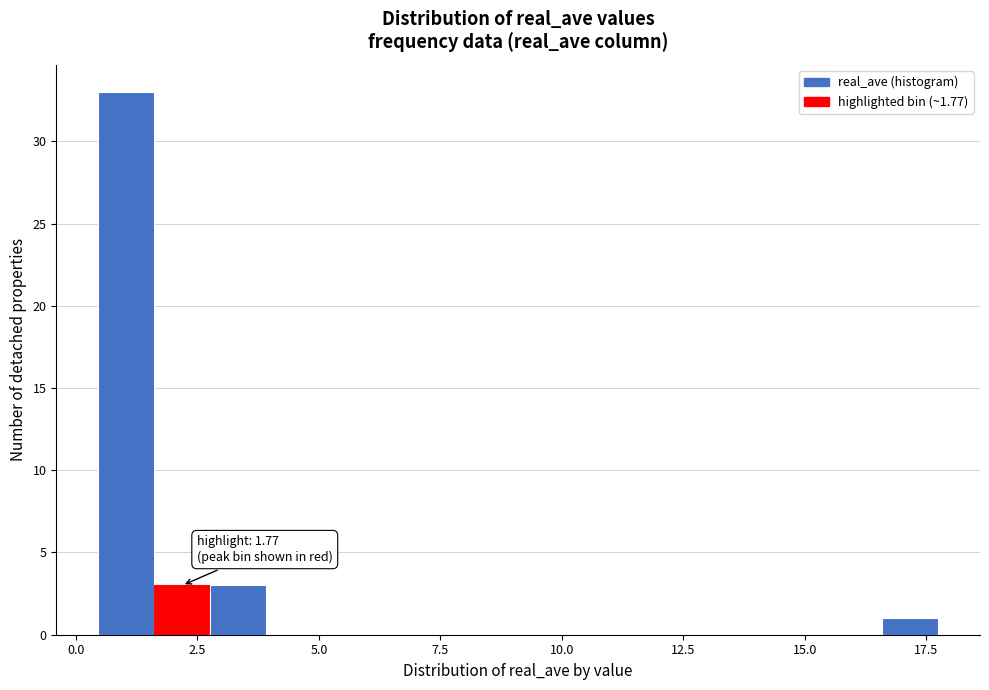

Around what value on the x-axis is the tallest bar? Give the approximate position of its centre, as read against the axis.

1.0